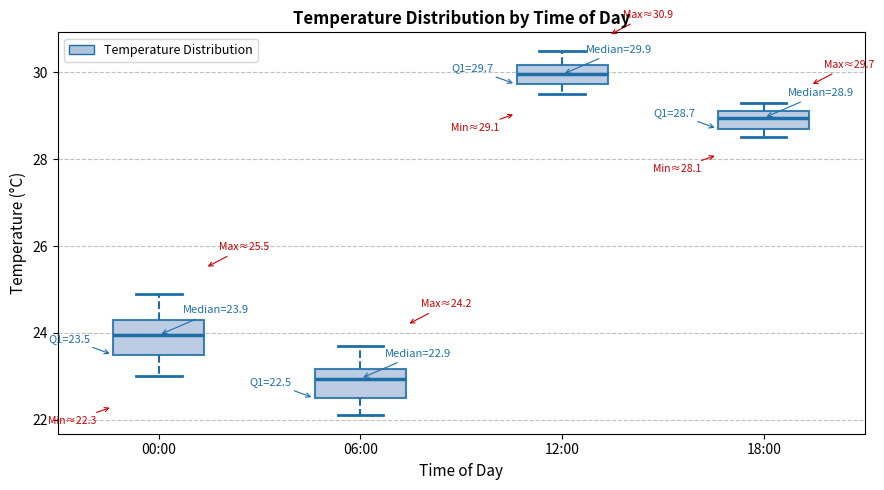

Which box has the highest median line?

12:00